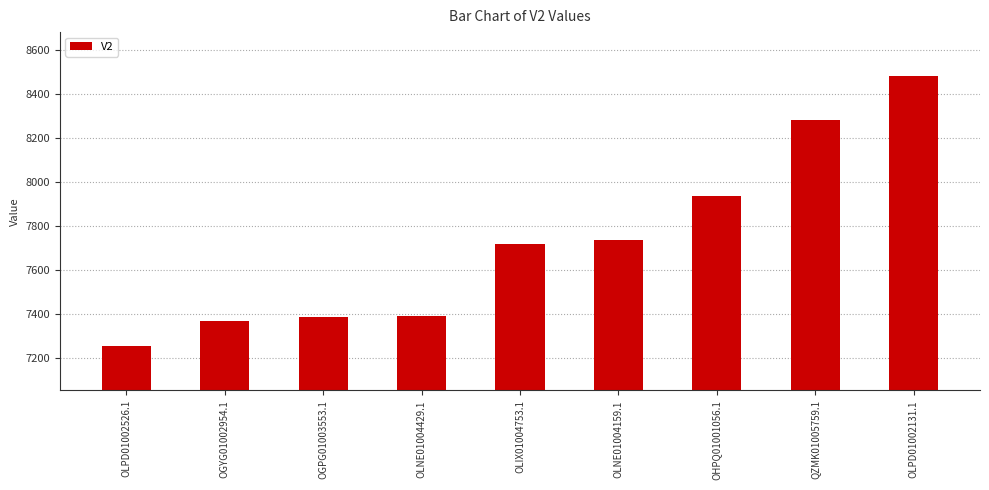

What position from the right is OHPQ01001056.1?

3